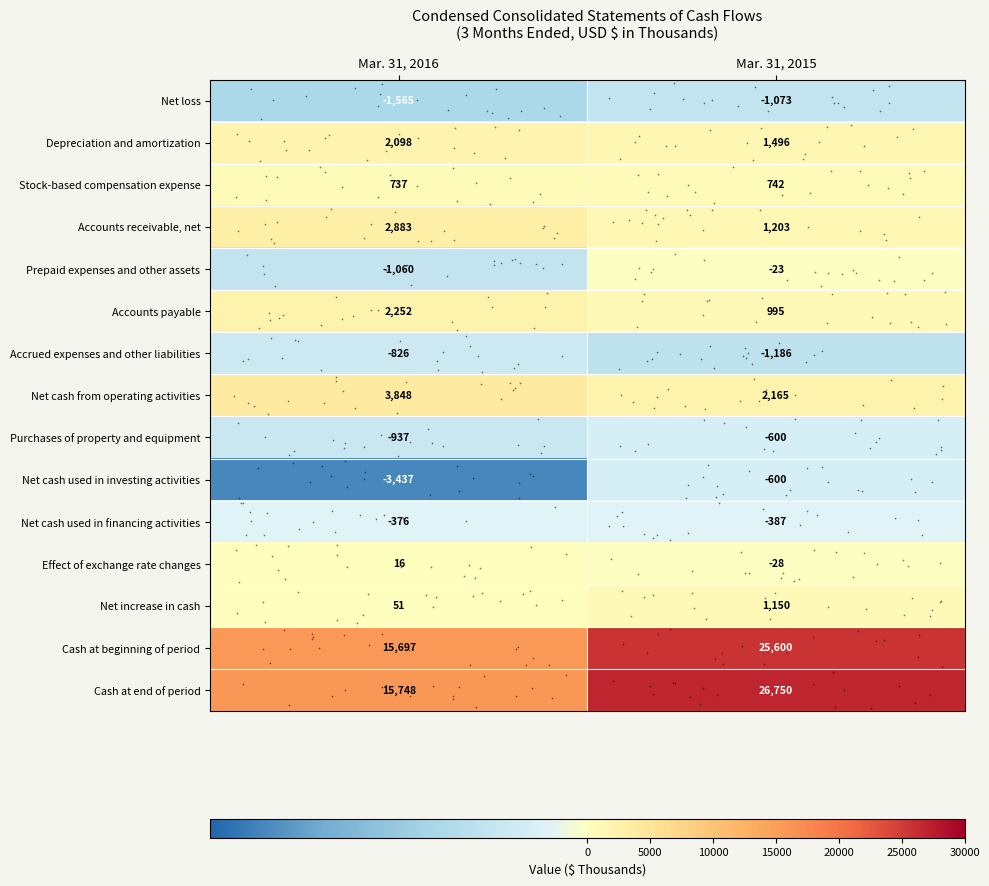

At which category does the chart reach its minimum across all series?

Mar. 31, 2016